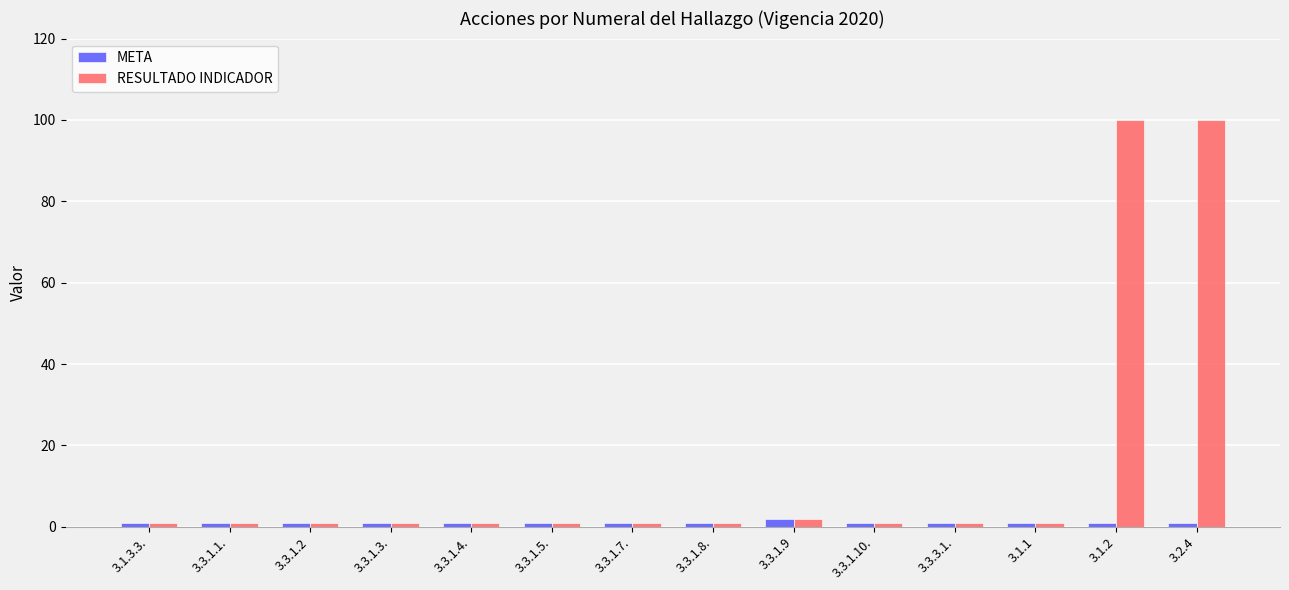

Which series has the widest spread of values?

RESULTADO INDICADOR